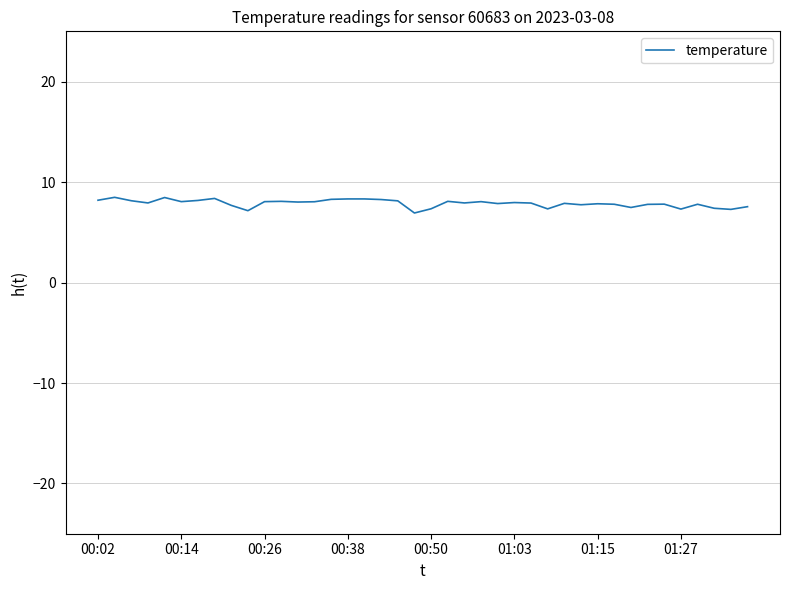

What is the greatest value displayed?

8.5